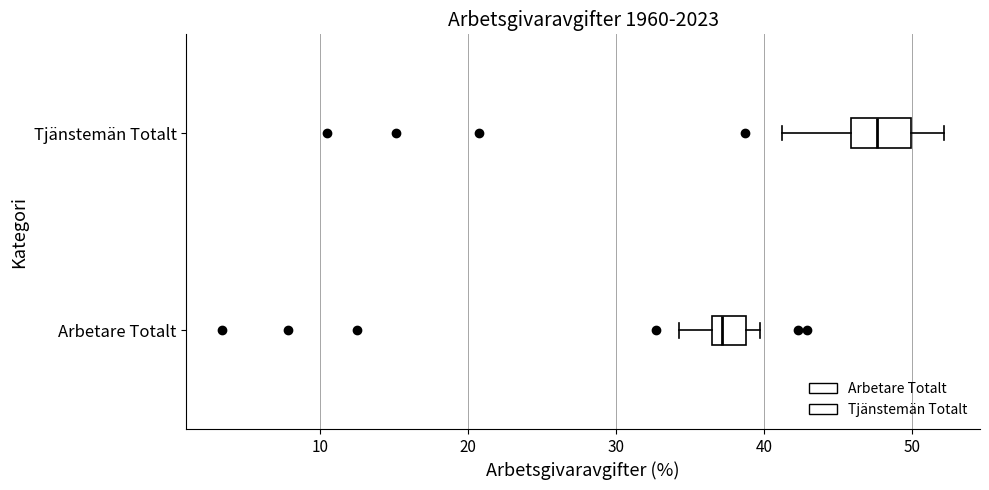

Reading bottom to top, transcribe this box plot: for each box, give where its median line is, the range the box spans, and where its two whiskers end, as read against the x-axis. The values are not printed on the chart, so give them approximately, as read against the axis.

Arbetare Totalt: median 37, box 36 to 39, whiskers 34 to 40
Tjänstemän Totalt: median 48, box 46 to 50, whiskers 41 to 52